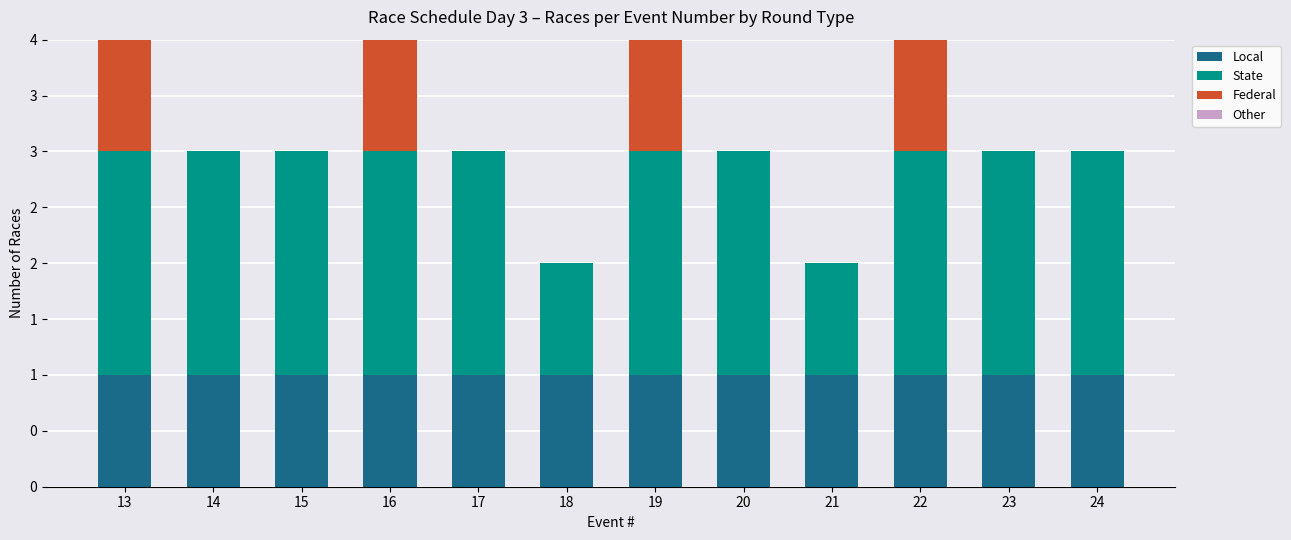

List the labels in order of Federal value, largest first.

13, 16, 19, 22, 14, 15, 17, 18, 20, 21, 23, 24